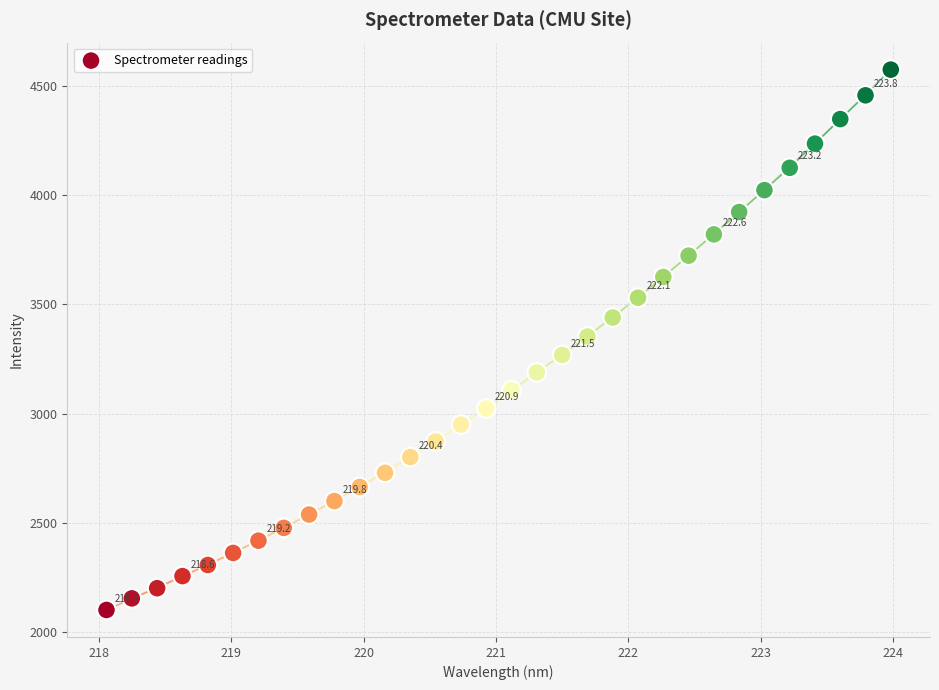

What is the range of Y values (max minus min)?

2470.3